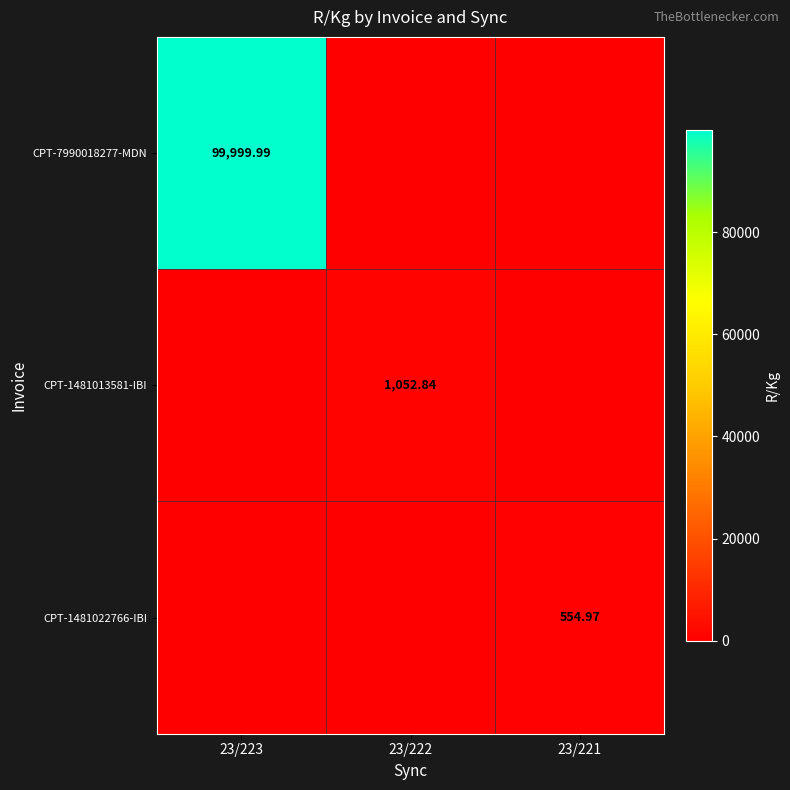

At which label does CPT-7990018277-MDN reach its peak?

23/223